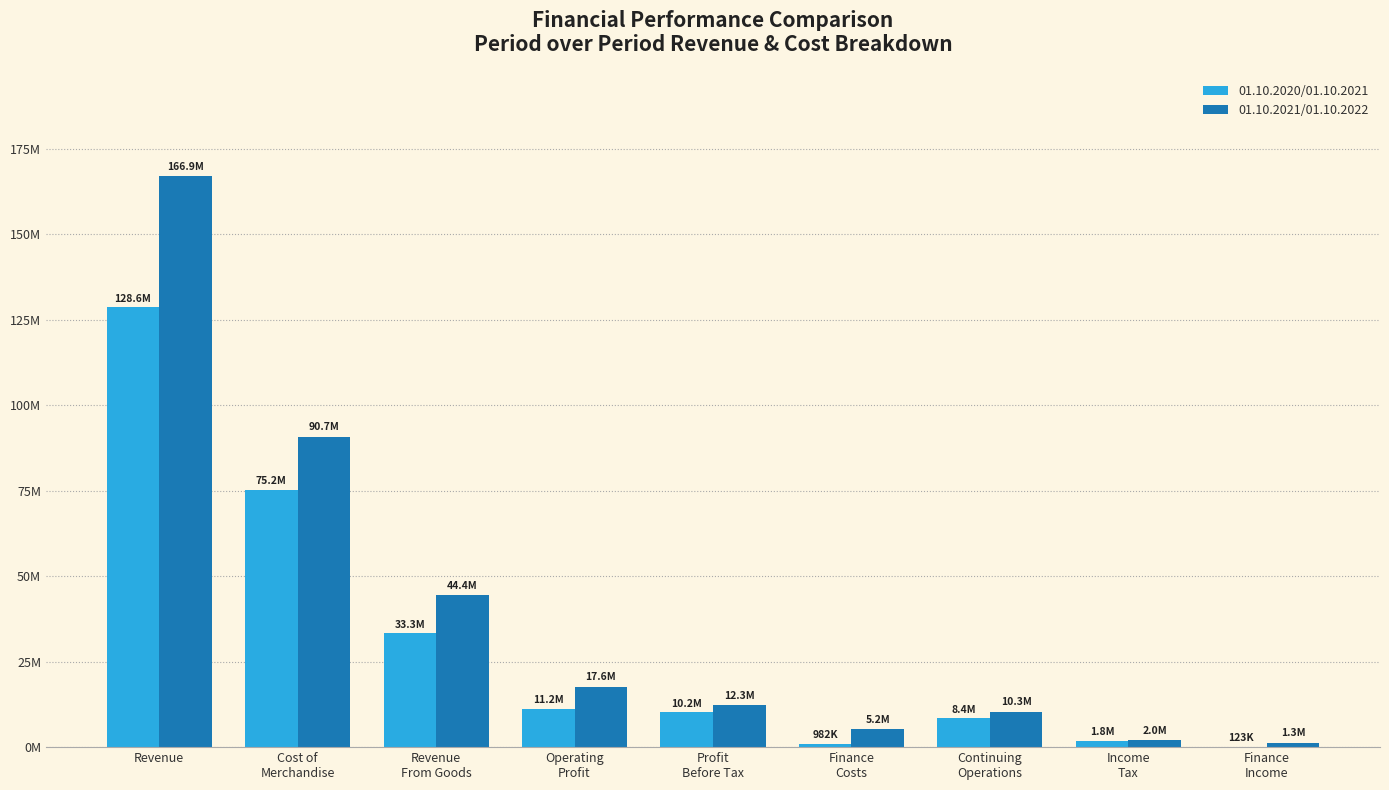

Rank the categories by 01.10.2021/01.10.2022 value from lowest to highest.

Finance
Income, Income
Tax, Finance
Costs, Continuing
Operations, Profit
Before Tax, Operating
Profit, Revenue
From Goods, Cost of
Merchandise, Revenue